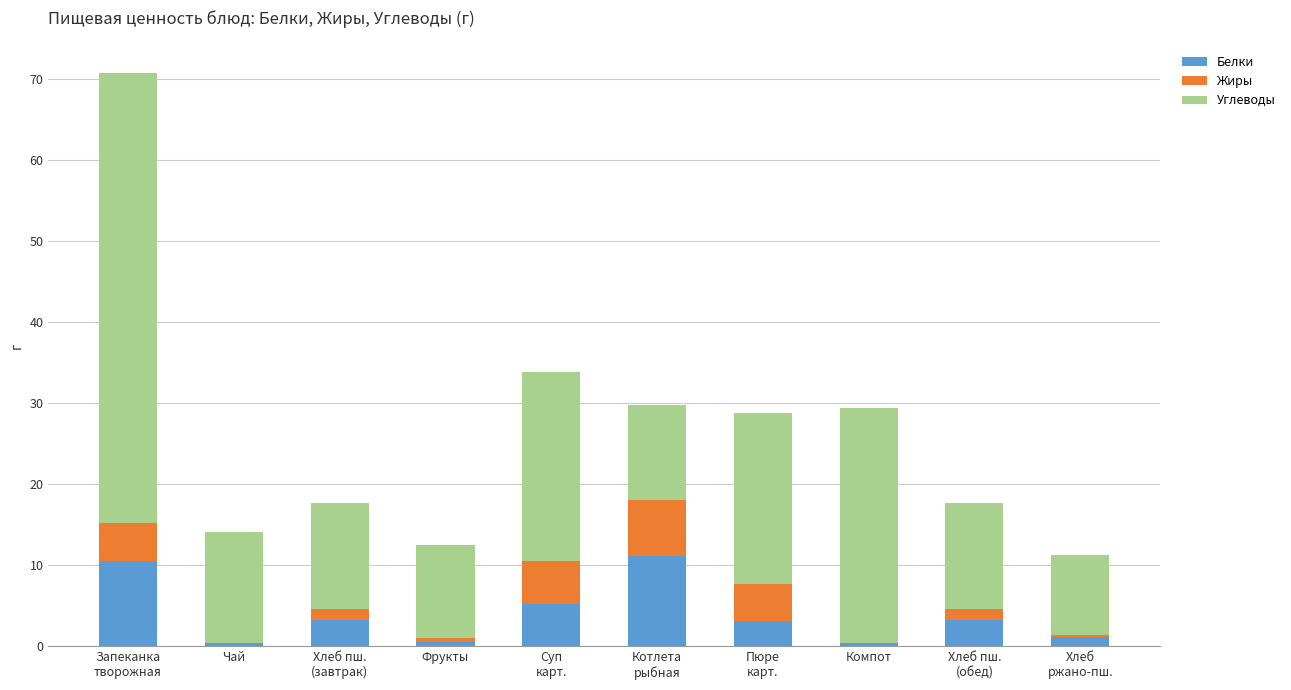

What is the maximum value for Белки?

11.1